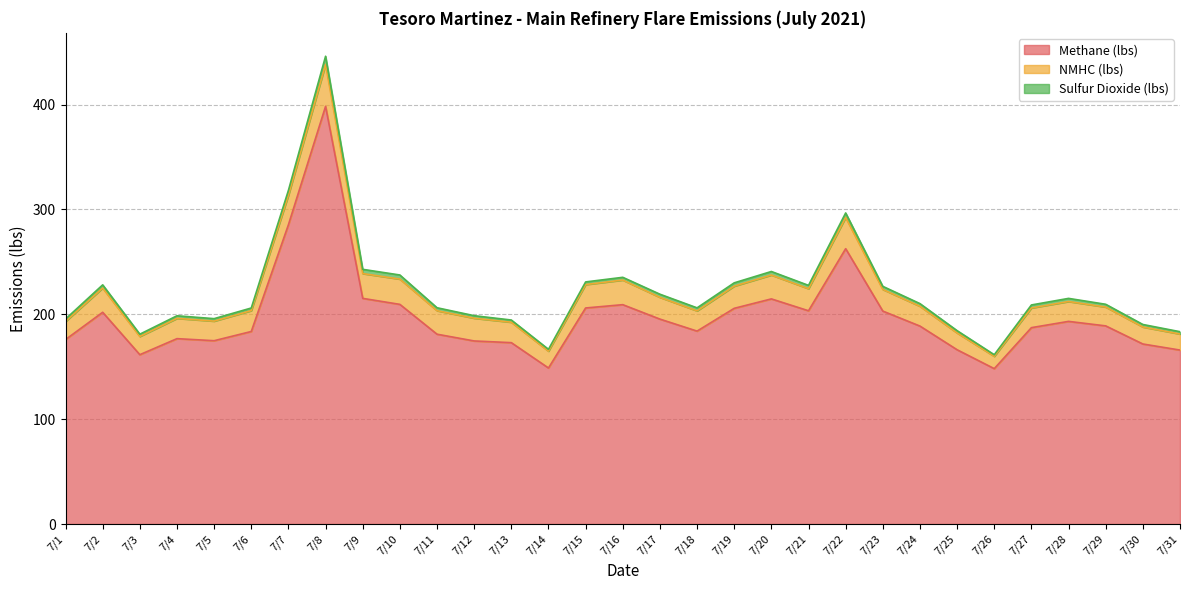

What is the total value across all series at 7/11?

206.2